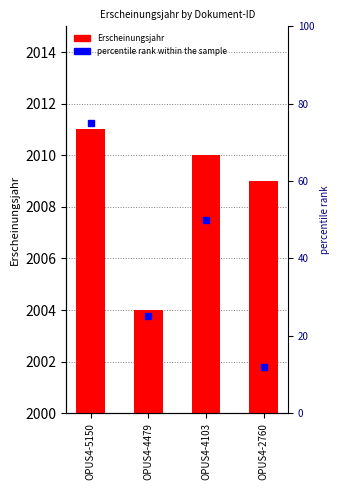

Reading left to right, transcribe all the data shown in this chart.

2011	2004	2010	2009